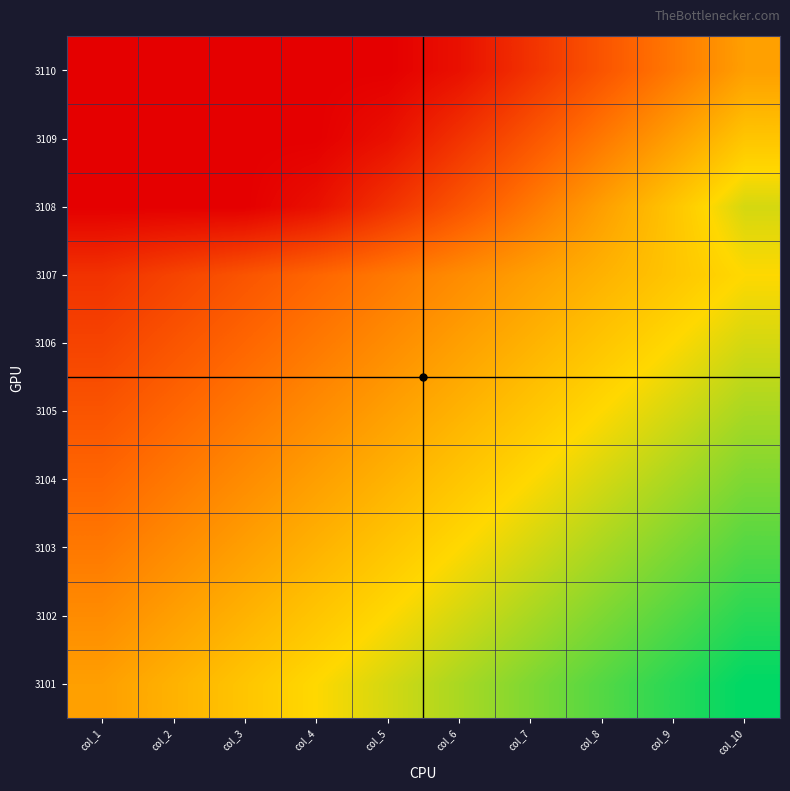

Reading left to right, transcribe all the data shown in this chart.

3101: col_1=50.0	col_2=55.6	col_3=61.1	col_4=66.7	col_5=72.2	col_6=77.8	col_7=83.3	col_8=88.9	col_9=94.4	col_10=100.0
3102: col_1=44.4	col_2=50.0	col_3=55.6	col_4=61.1	col_5=66.7	col_6=72.2	col_7=77.8	col_8=83.3	col_9=88.9	col_10=94.4
3103: col_1=38.9	col_2=44.4	col_3=50.0	col_4=55.6	col_5=61.1	col_6=66.7	col_7=72.2	col_8=77.8	col_9=83.3	col_10=88.9
3104: col_1=33.3	col_2=38.9	col_3=44.4	col_4=50.0	col_5=55.6	col_6=61.1	col_7=66.7	col_8=72.2	col_9=77.8	col_10=83.3
3105: col_1=27.8	col_2=33.3	col_3=38.9	col_4=44.4	col_5=50.0	col_6=55.6	col_7=61.1	col_8=66.7	col_9=72.2	col_10=77.8
3106: col_1=22.2	col_2=27.8	col_3=33.3	col_4=38.9	col_5=44.4	col_6=50.0	col_7=55.6	col_8=61.1	col_9=66.7	col_10=72.2
3107: col_1=16.7	col_2=22.2	col_3=27.8	col_4=33.3	col_5=38.9	col_6=44.4	col_7=50.0	col_8=55.6	col_9=61.1	col_10=66.7
3108: col_1=0.0	col_2=0.0	col_3=0.0	col_4=5.6	col_5=16.7	col_6=27.8	col_7=38.9	col_8=50.0	col_9=61.1	col_10=72.2
3109: col_1=0.0	col_2=0.0	col_3=0.0	col_4=0.0	col_5=5.6	col_6=16.7	col_7=27.8	col_8=38.9	col_9=50.0	col_10=61.1
3110: col_1=0.0	col_2=0.0	col_3=0.0	col_4=0.0	col_5=0.0	col_6=5.6	col_7=16.7	col_8=27.8	col_9=38.9	col_10=50.0